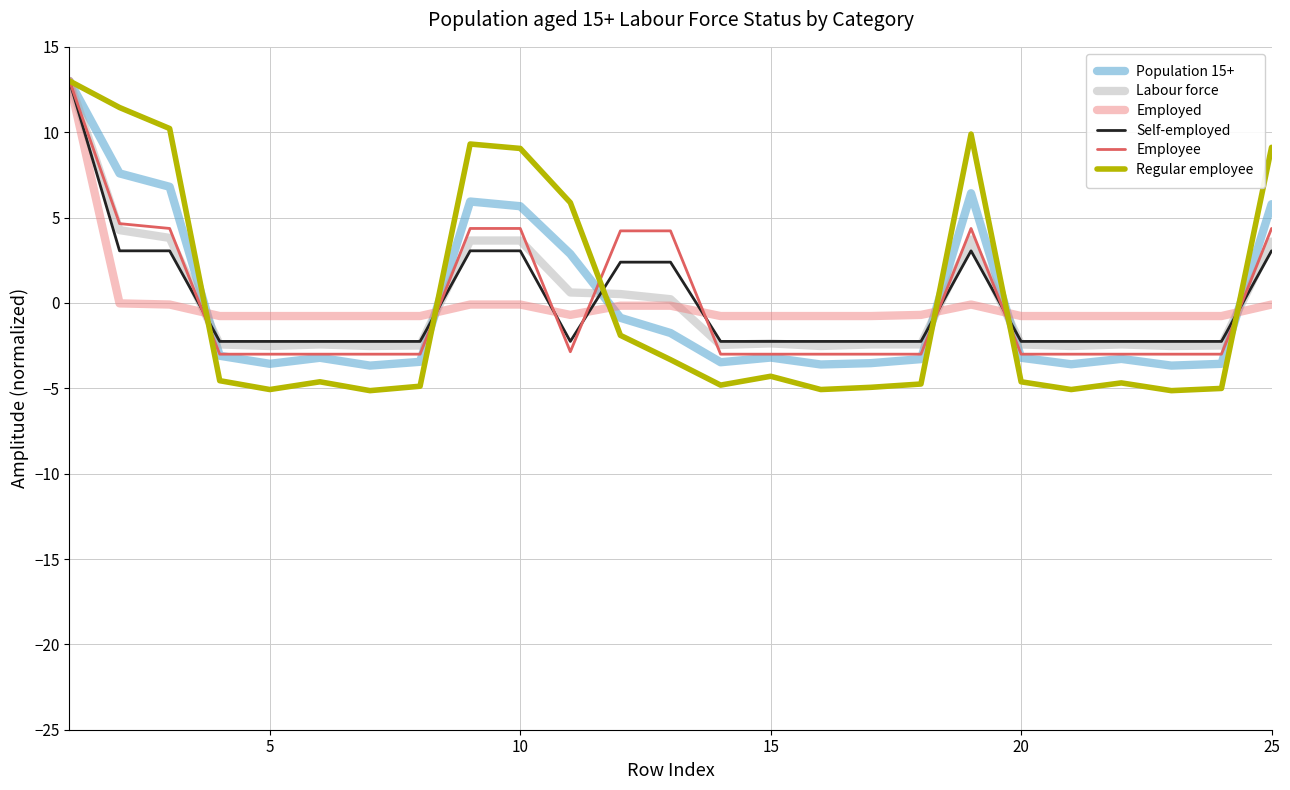

At how many categories does at least one series exceed 7?

7